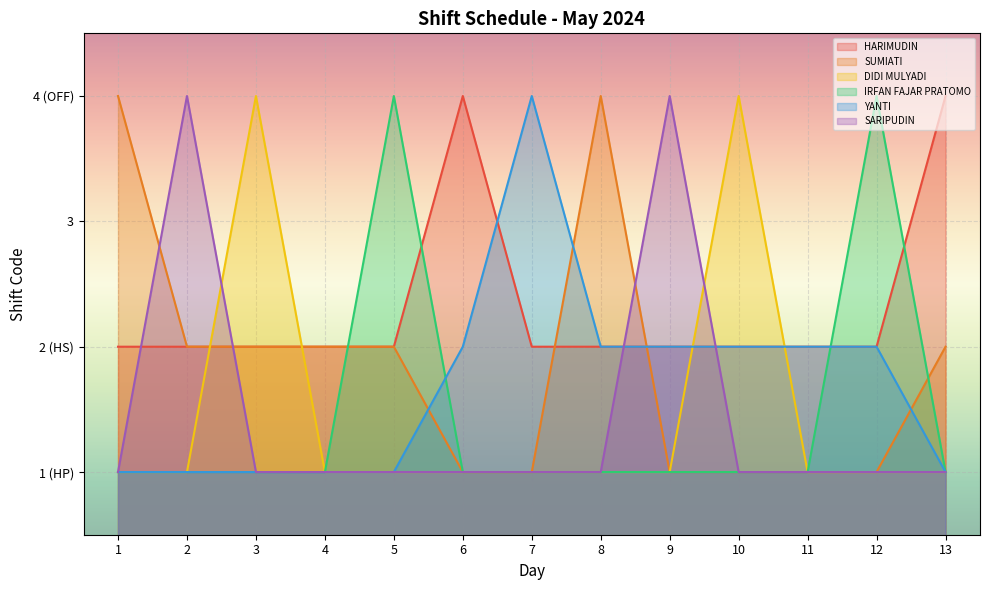

What is the sum of all SARIPUDIN values?

19